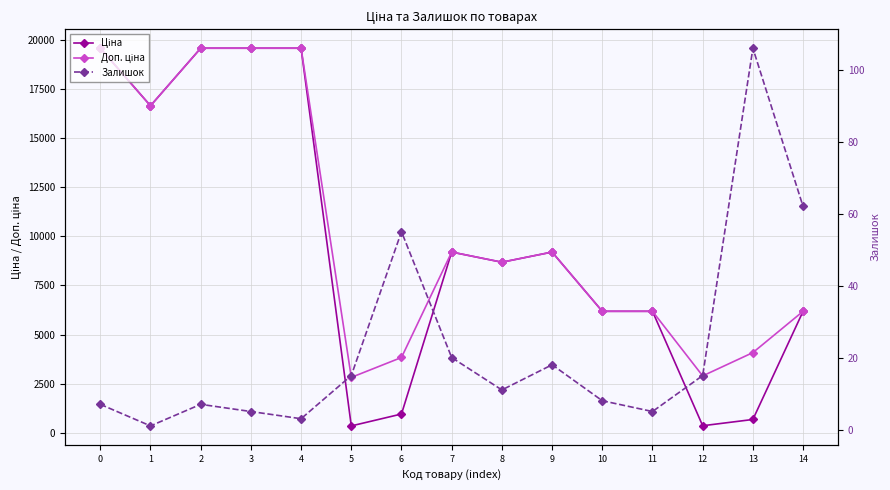

What are all the series names shown in the legend?

Ціна, Доп. ціна, Залишок